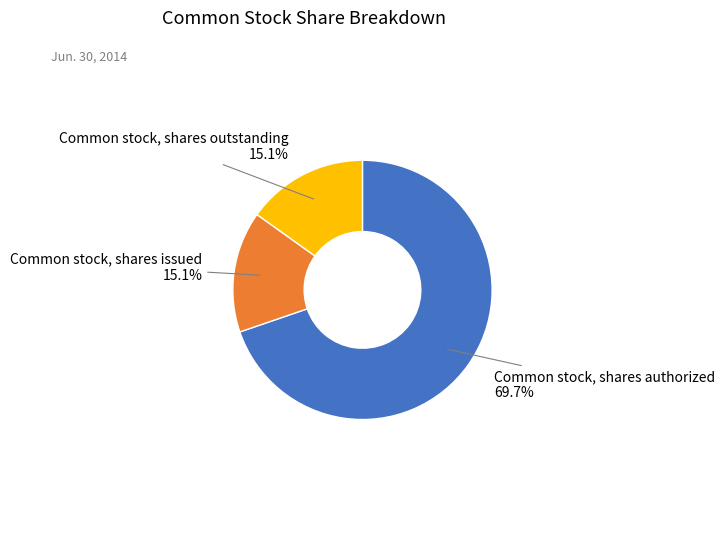

Which category accounts for the majority?

Common stock, shares authorized